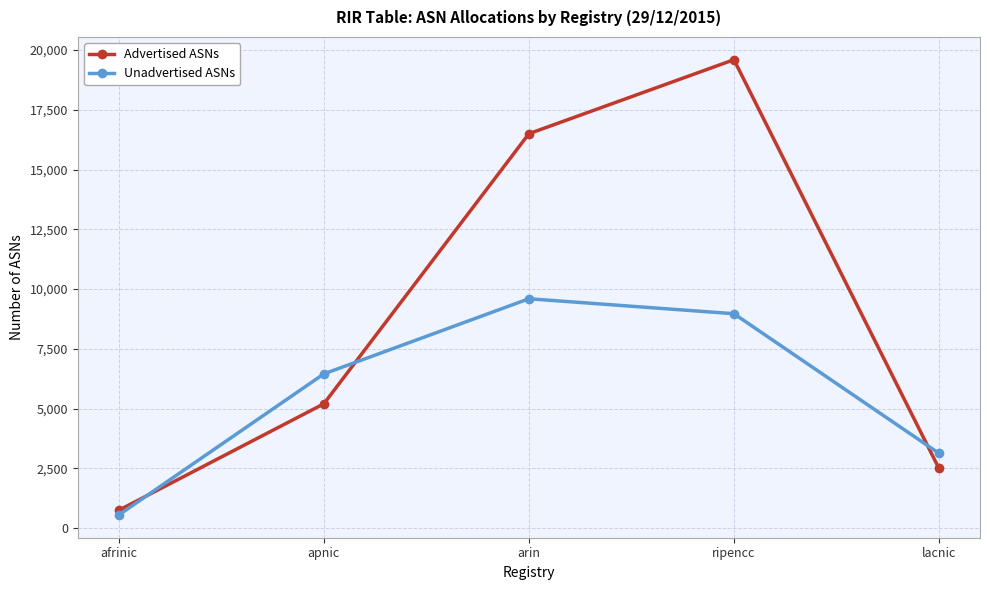

What is the average value of the Advertised ASNs series?

8906